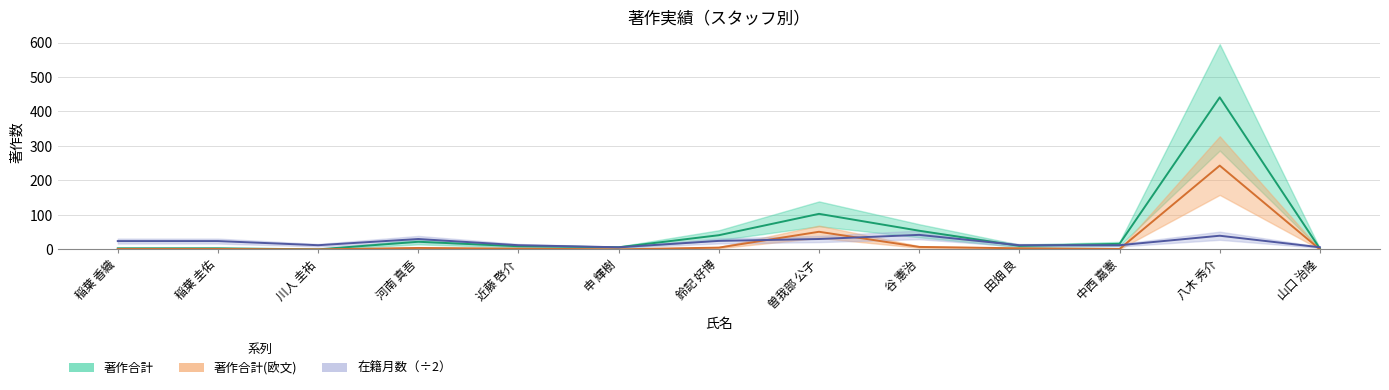

At which label is 著作合計(欧文) closest to 121?

曽我部 公子